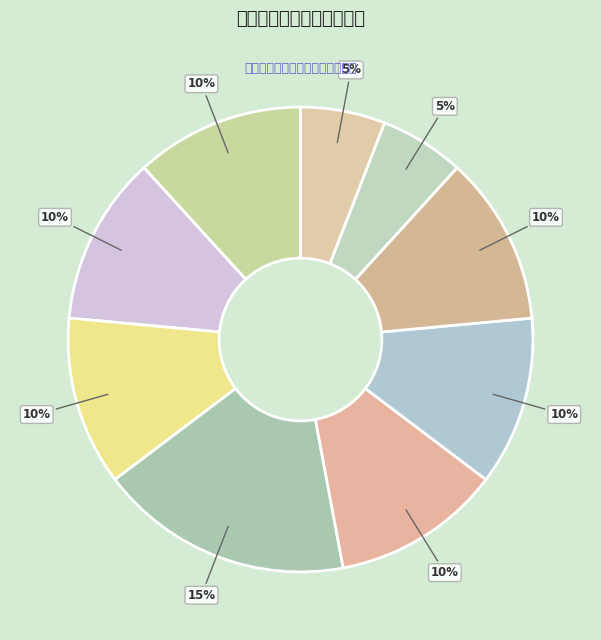

Which slice is the largest?

预决算公开率